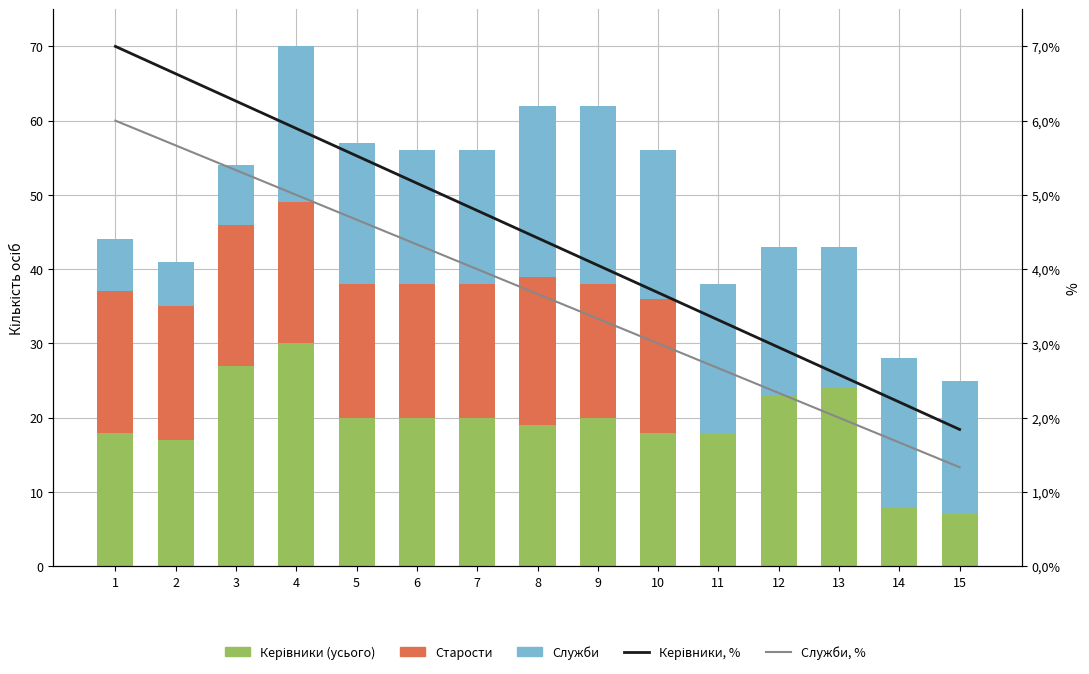

What is the average value of the Служби, % series?

3.7